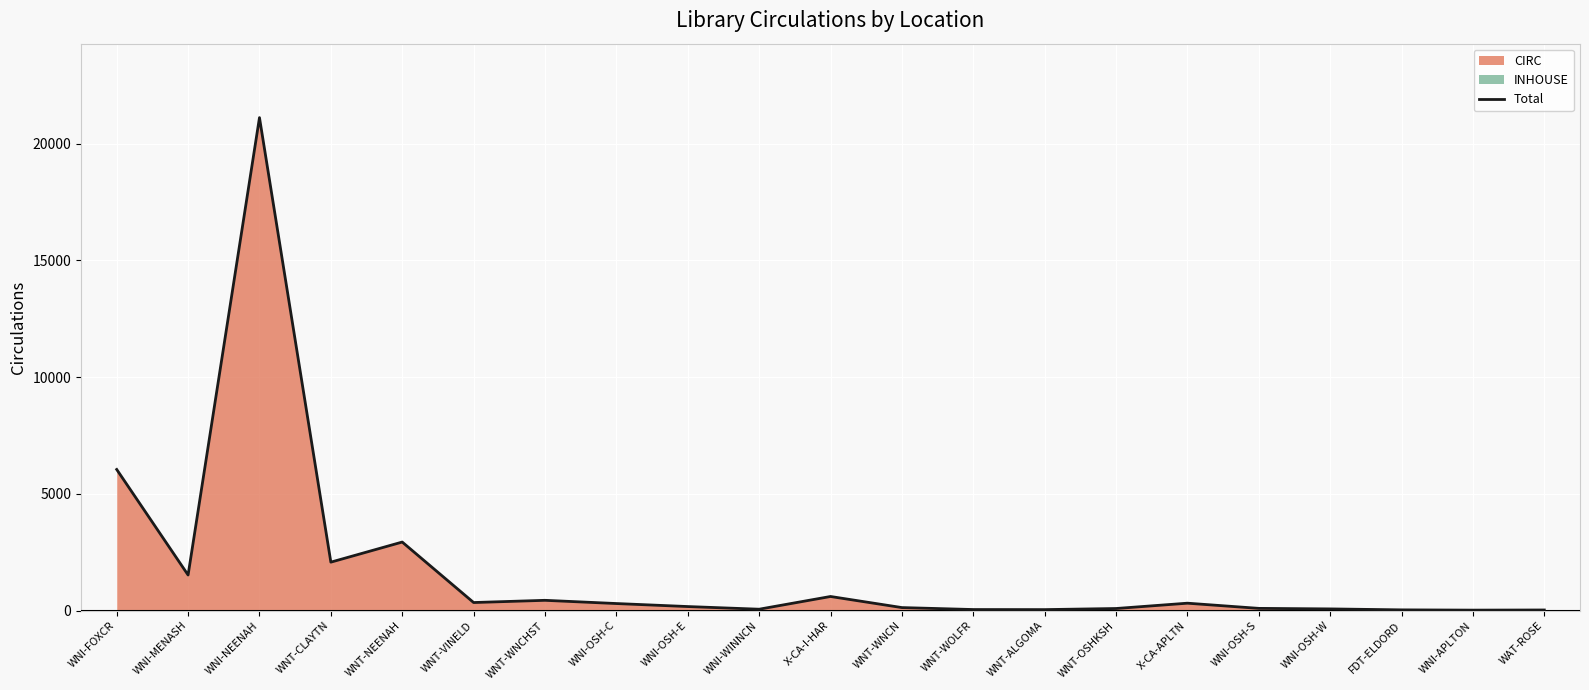

What is the maximum value shown in the chart?

21117